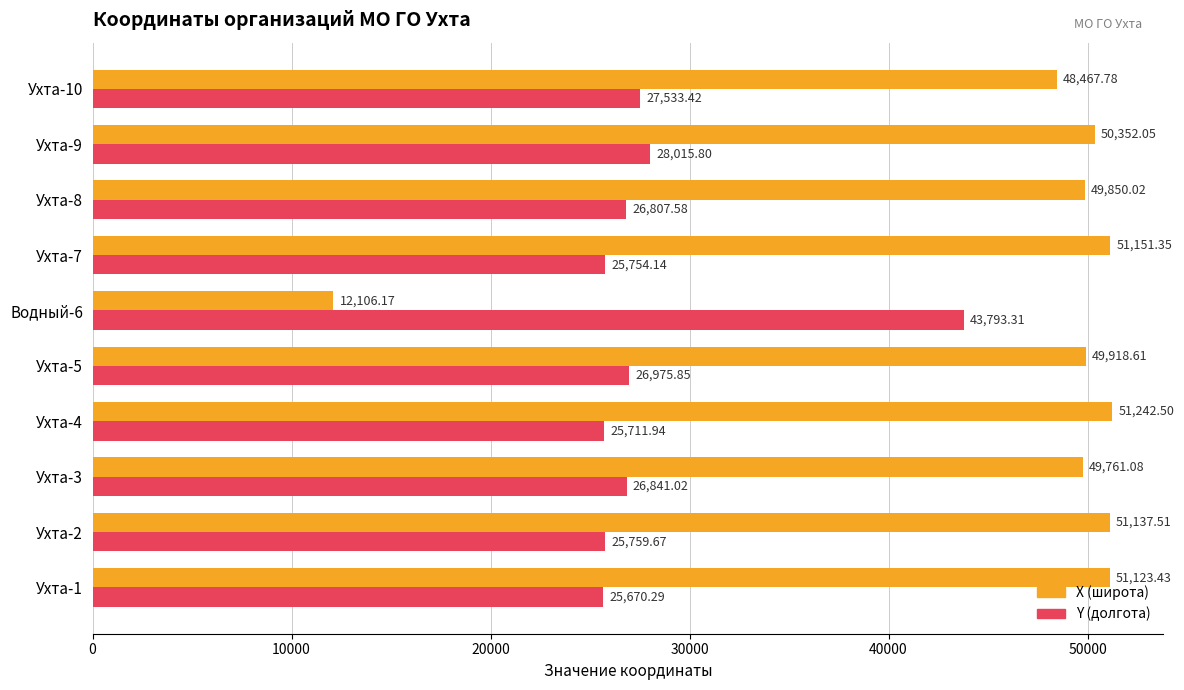

At which label is Y (долгота) closest to 34731?

Ухта-9